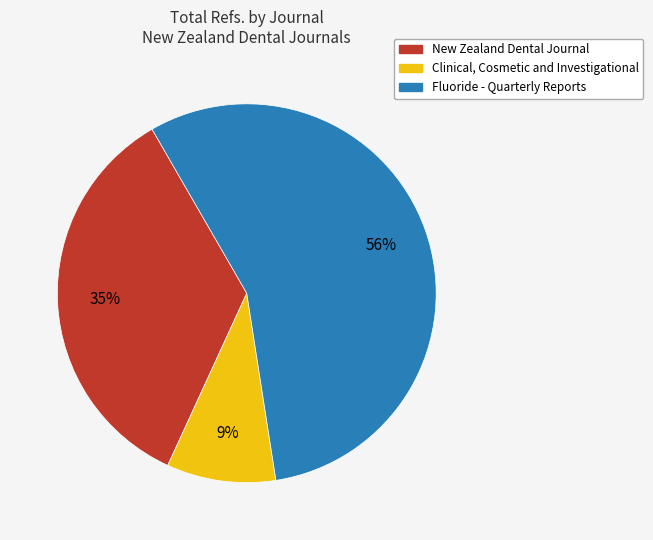

True or false: New Zealand Dental Journal accounts for 35% of the total.

True